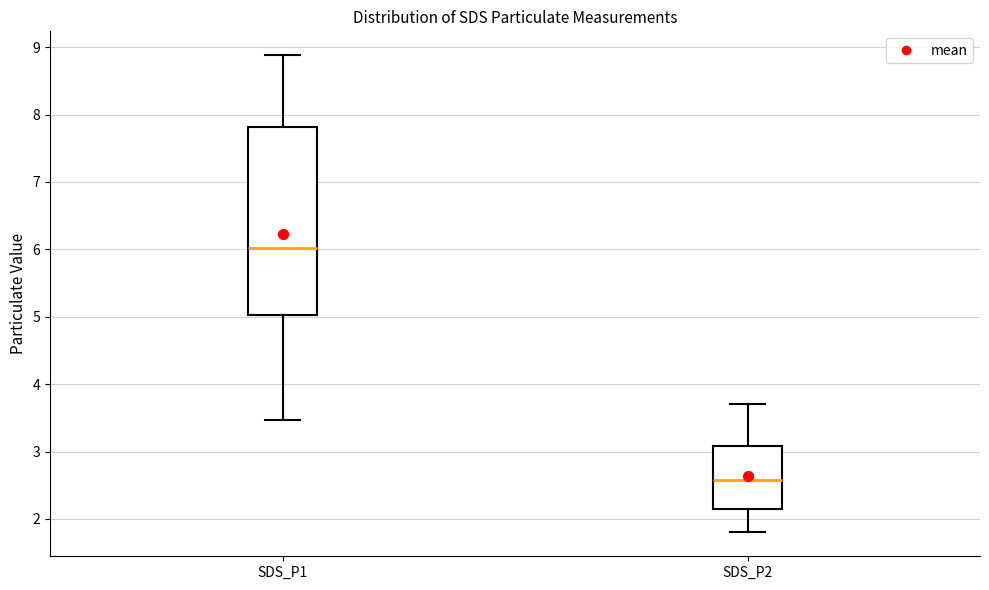

Reading left to right, transcribe this box plot: for each box, give where its median line is, the range the box spans, and where its two whiskers end, as read against the y-axis. The values are not printed on the chart, so give them approximately, as read against the axis.

SDS_P1: median 6.0, box 5.0 to 7.8, whiskers 3.5 to 8.9
SDS_P2: median 2.6, box 2.1 to 3.1, whiskers 1.8 to 3.7